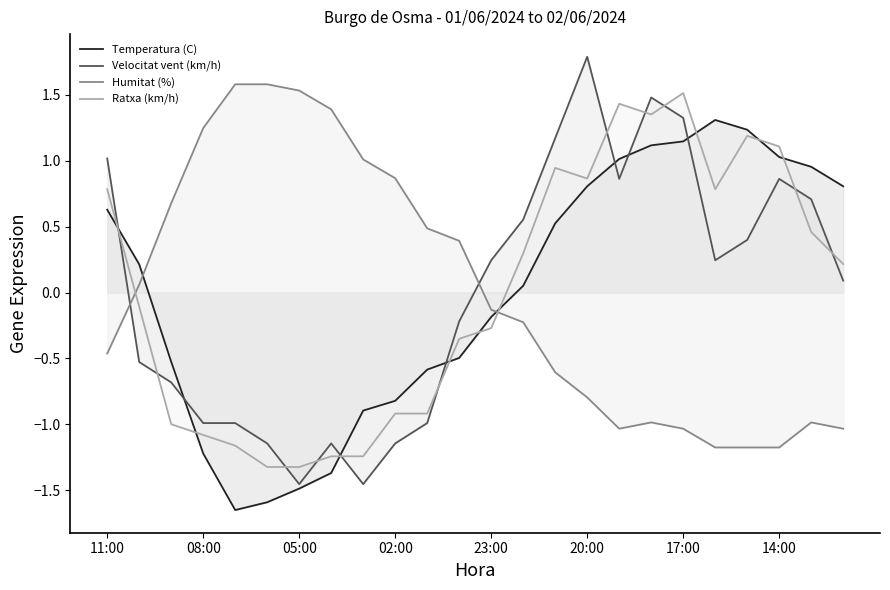

Between 20:00 and 14:00, which series saw the biggest shift?

Velocitat vent (km/h)